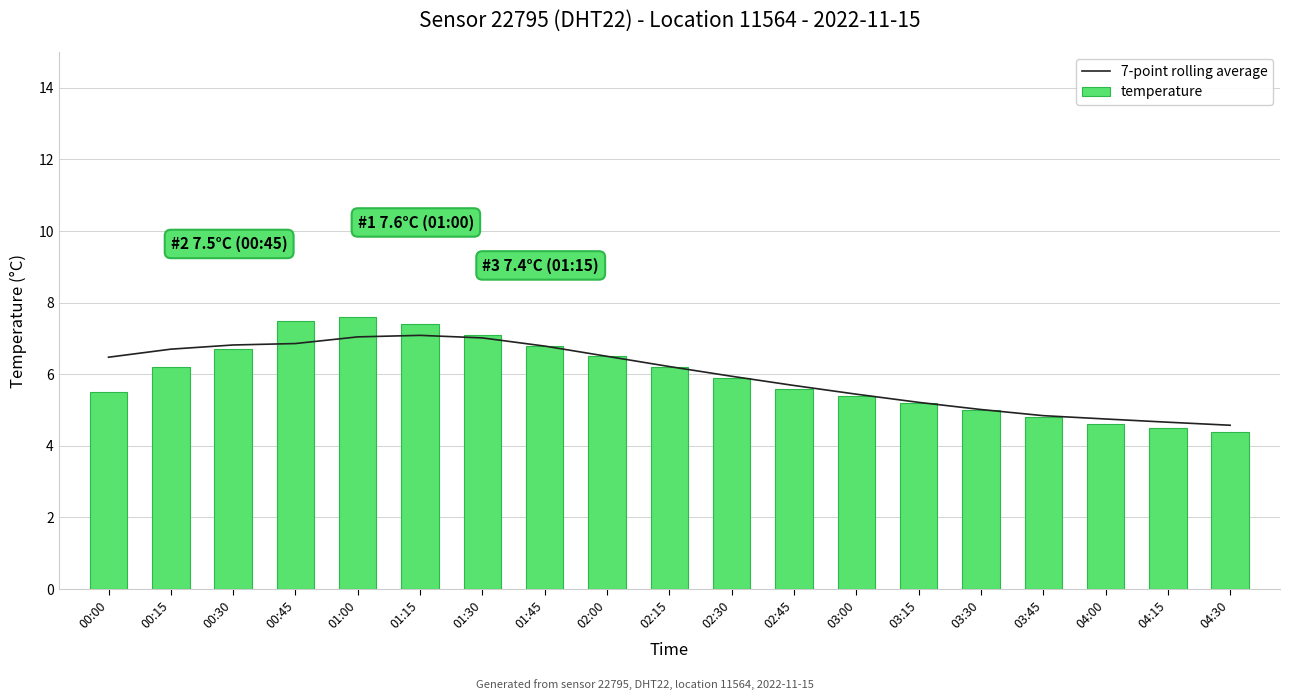

Between 03:15 and 04:15, which series saw the biggest shift?

temperature